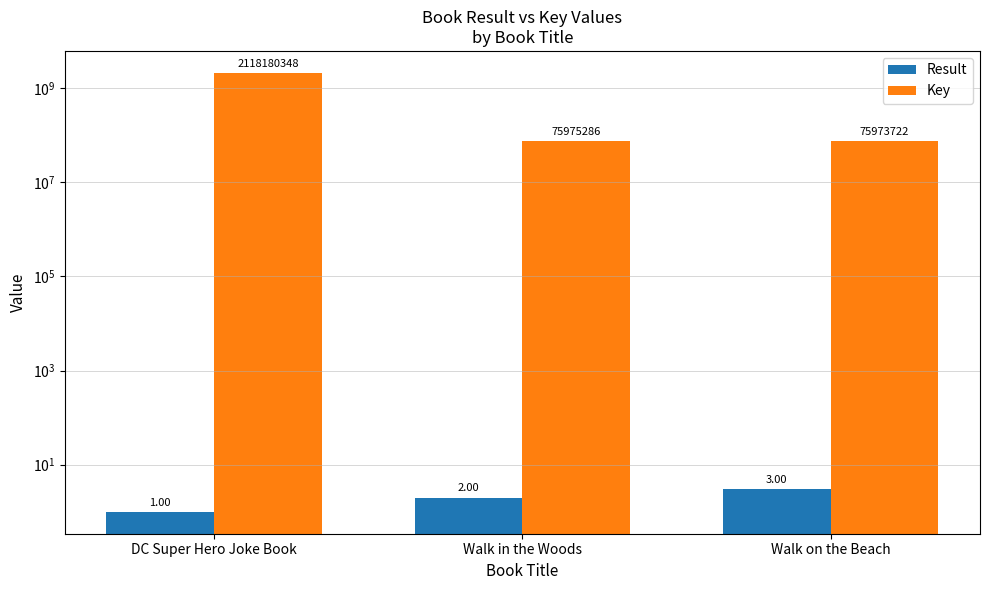

What is the maximum value shown in the chart?

2118180348